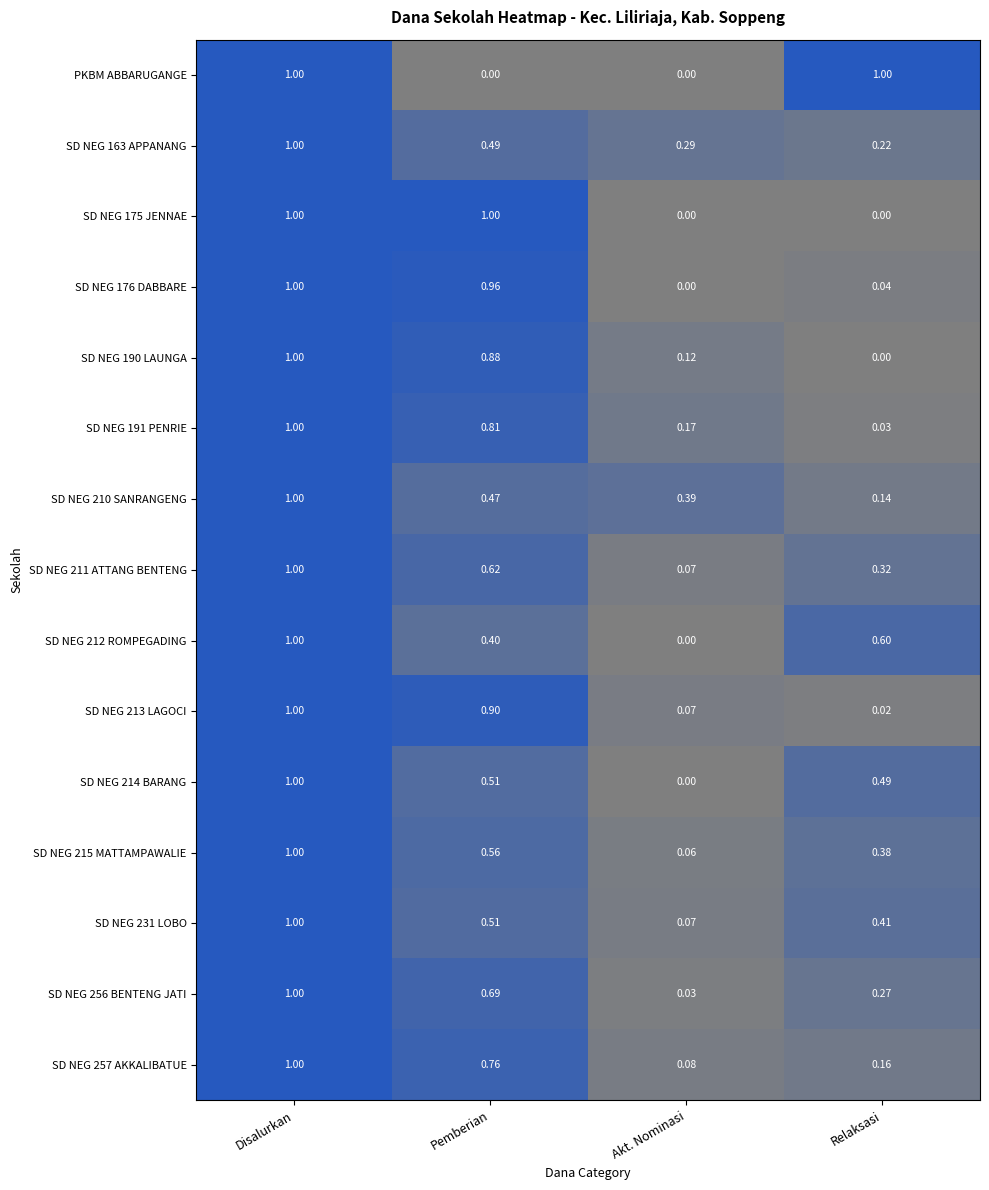

How many series are shown in this chart?

15